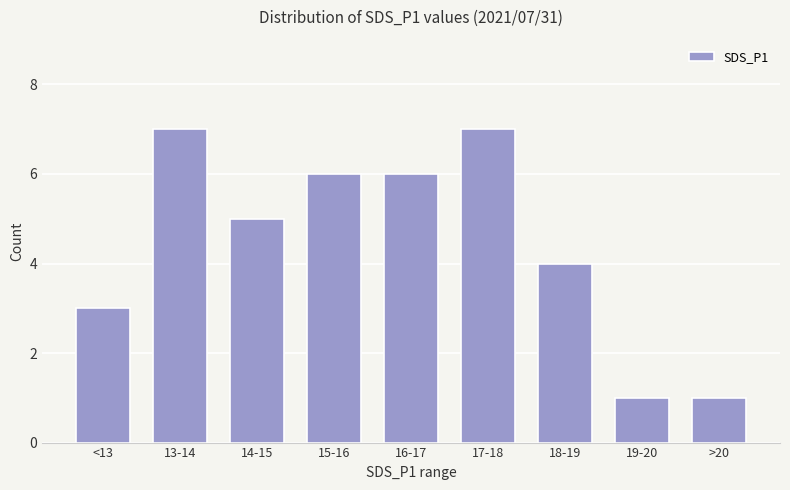

What is the change in value from 16-17 to 19-20?

-5